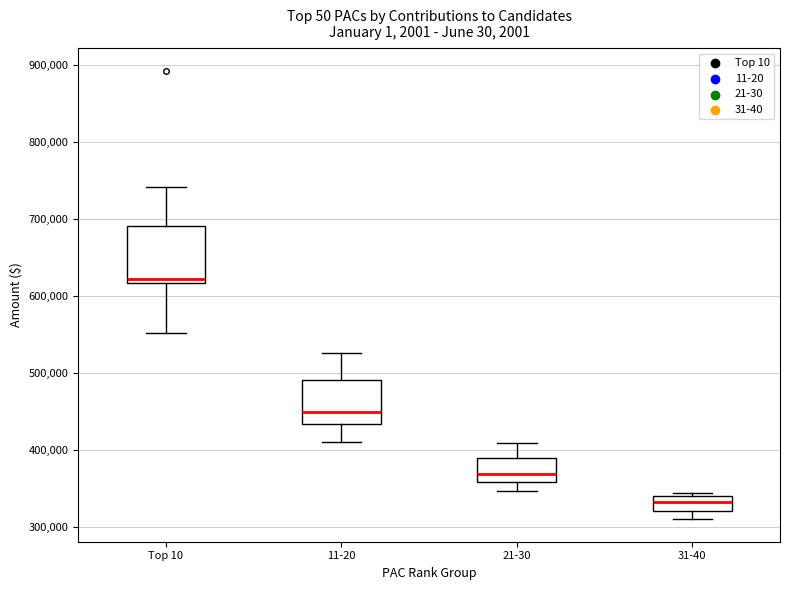

Reading left to right, transcribe this box plot: for each box, give where its median line is, the range the box spans, and where its two whiskers end, as read against the y-axis. The values are not printed on the chart, so give them approximately, as read against the axis.

Top 10: median 620000 (just above the box's lower edge), box 620000 to 690000, whiskers 550000 to 740000
11-20: median 450000, box 430000 to 490000, whiskers 410000 to 530000
21-30: median 370000, box 360000 to 390000, whiskers 350000 to 410000
31-40: median 330000, box 320000 to 340000, whiskers 310000 to 340000 (just above the box's upper edge)